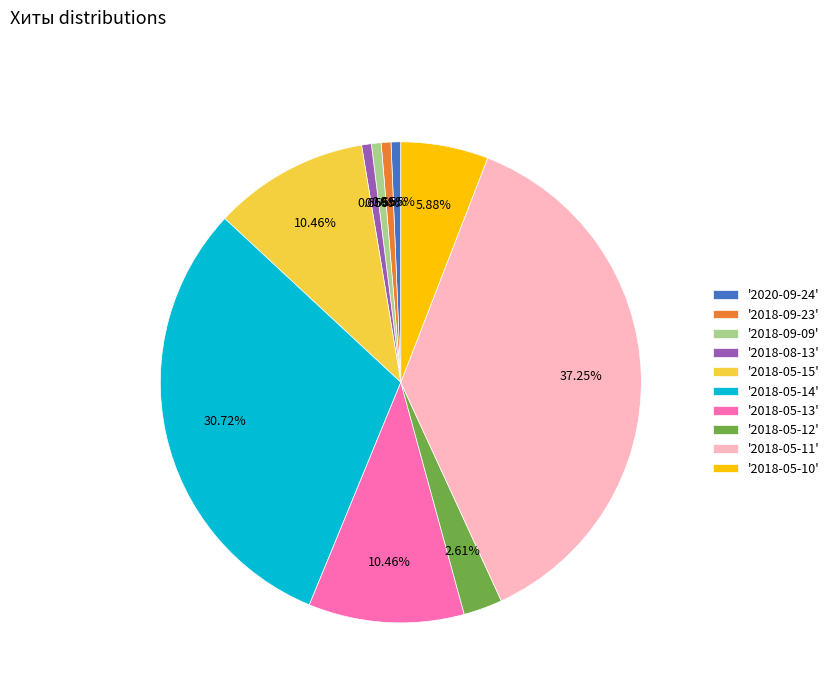

To the nearest percent, what is the difference between the largest and smallest slice percentages?

37%